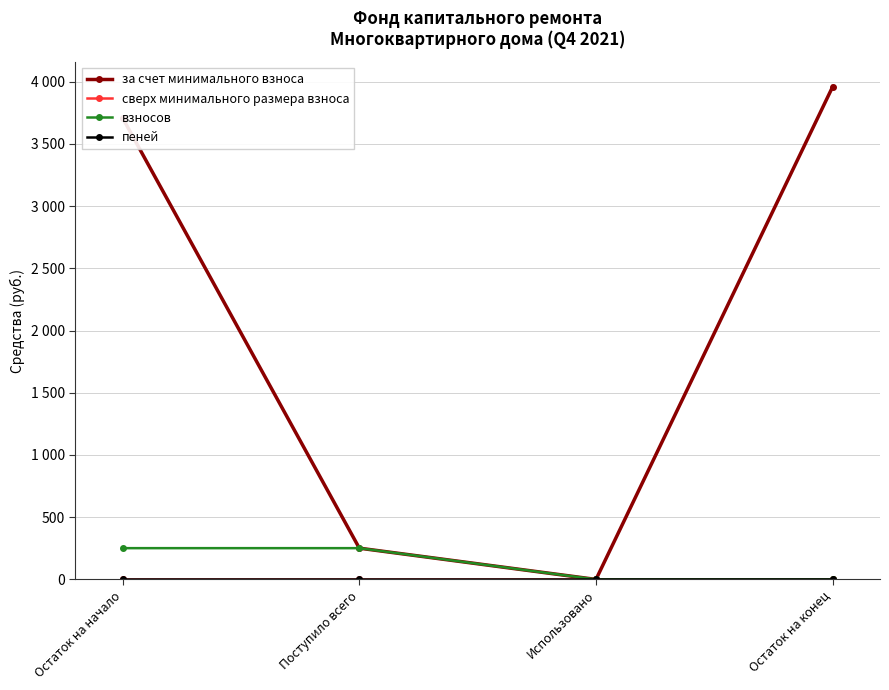

True or false: взносов and за счет минимального взноса cross at least once.

False